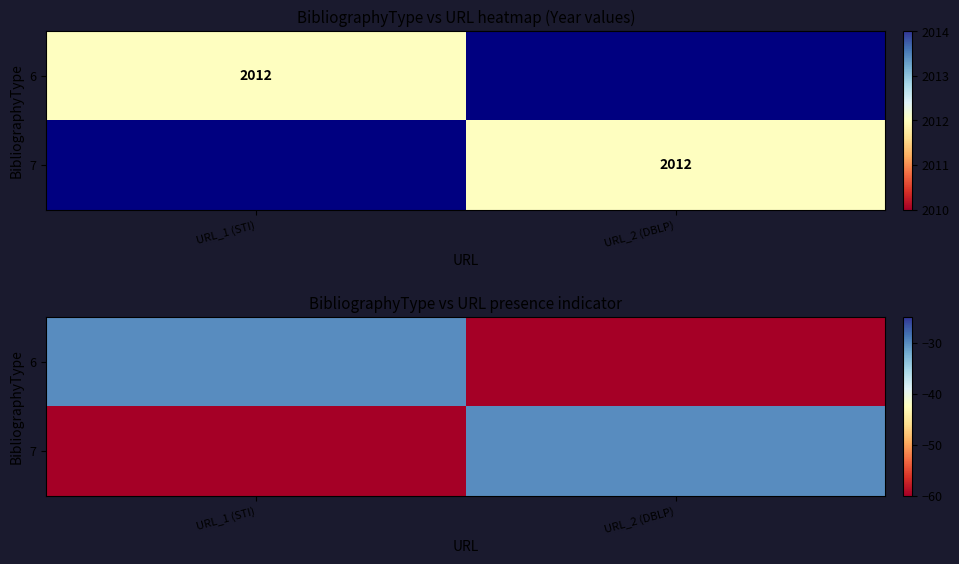

At how many categories does at least one series exceed -51?

2